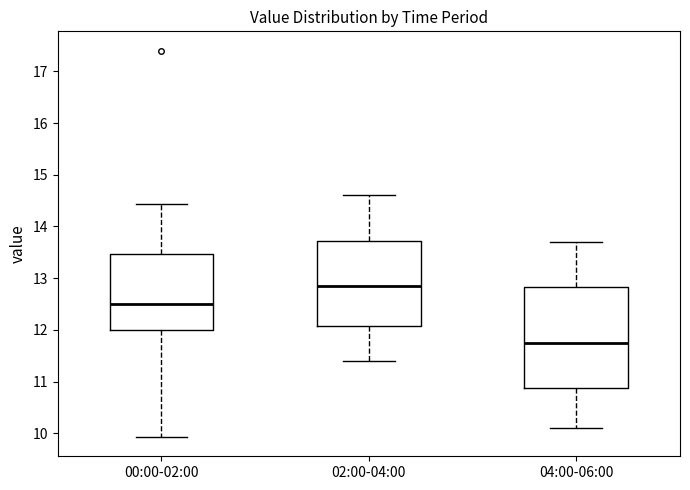

Reading left to right, read every box against the y-axis: the position of its median line, the range the box covers, and the ends of its whiskers. The values are not printed on the chart, so give them approximately, as read against the axis.

00:00-02:00: median 12.5, box 12.0 to 13.5, whiskers 9.9 to 14.4
02:00-04:00: median 12.9, box 12.1 to 13.7, whiskers 11.4 to 14.6
04:00-06:00: median 11.8, box 10.9 to 12.8, whiskers 10.1 to 13.7